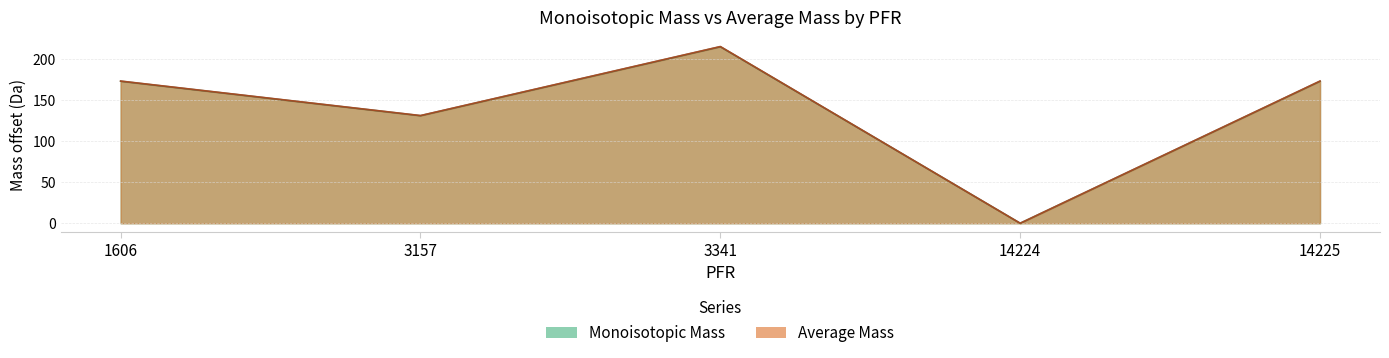

How many series are shown in this chart?

2